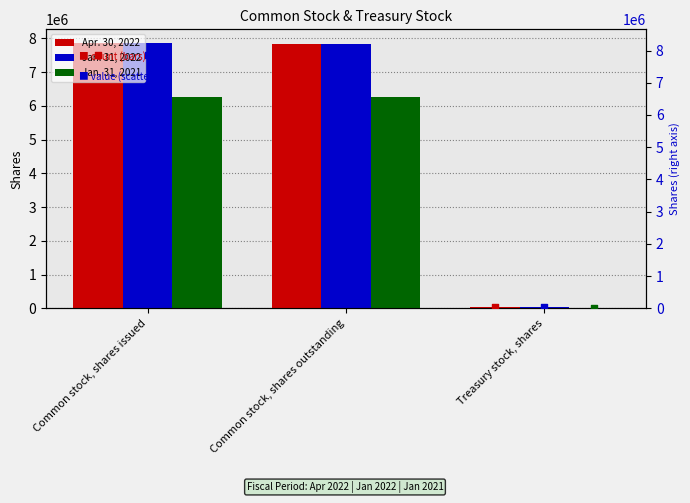

The value of Jan. 31, 2021 at Common stock, shares issued is 6256770. True or false?

True